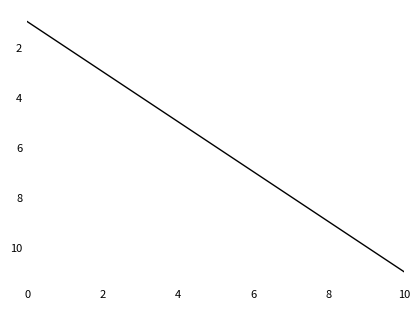

What is the difference between the maximum and minimum values?

10